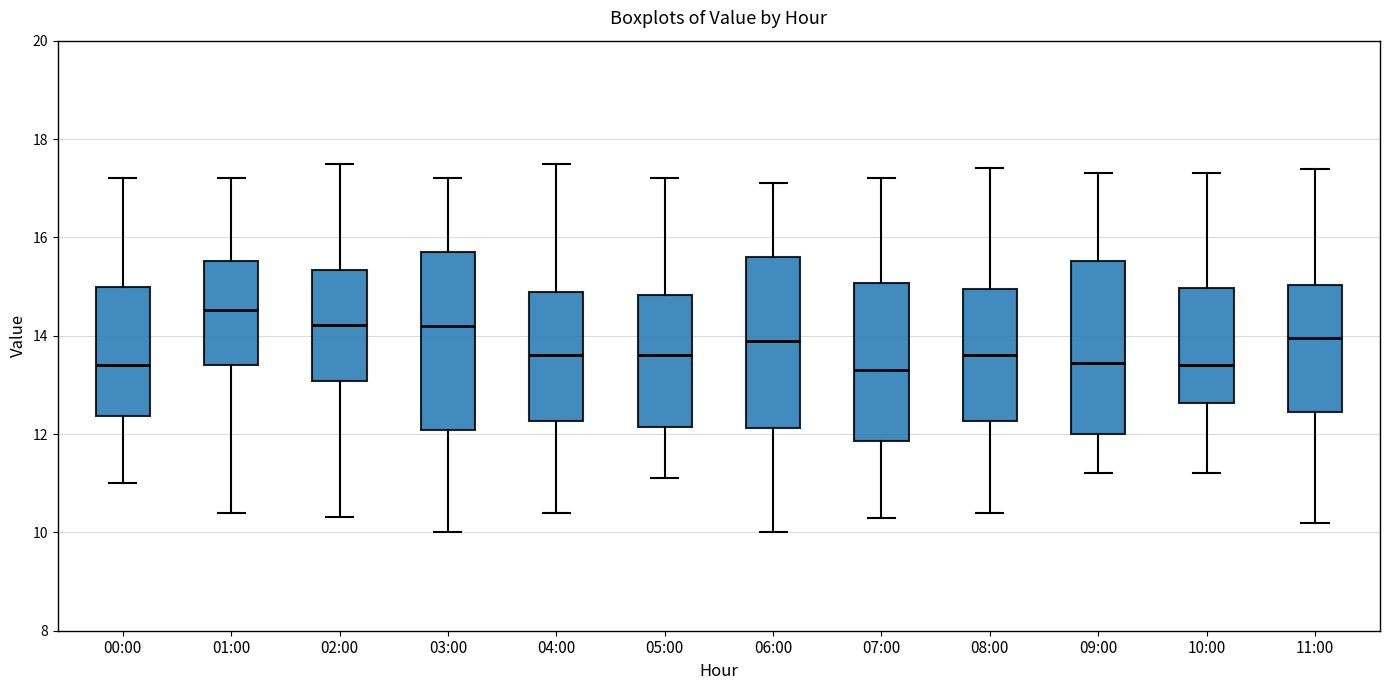

Which box has the highest median line?

01:00